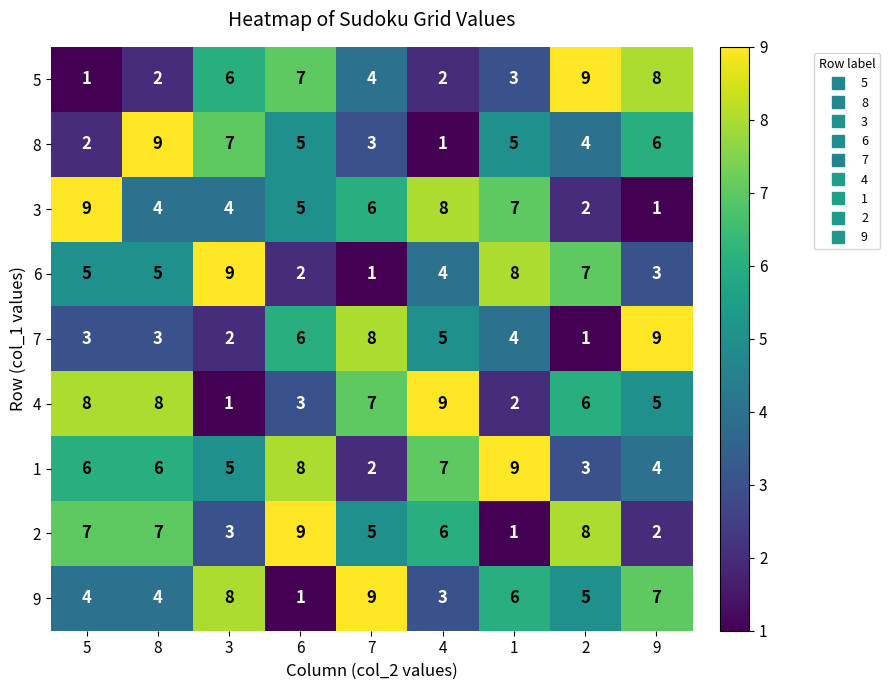

At how many categories does at least one series exceed 1?

9